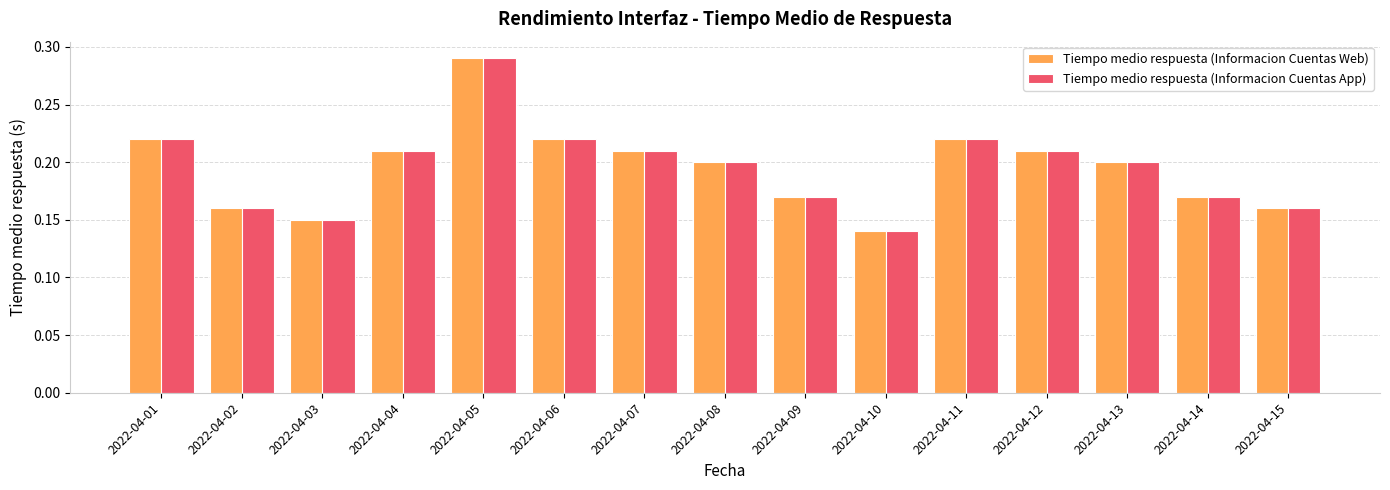

The Tiempo medio respuesta (Informacion Cuentas Web) series shows 0.0 at 2022-04-02. True or false?

False